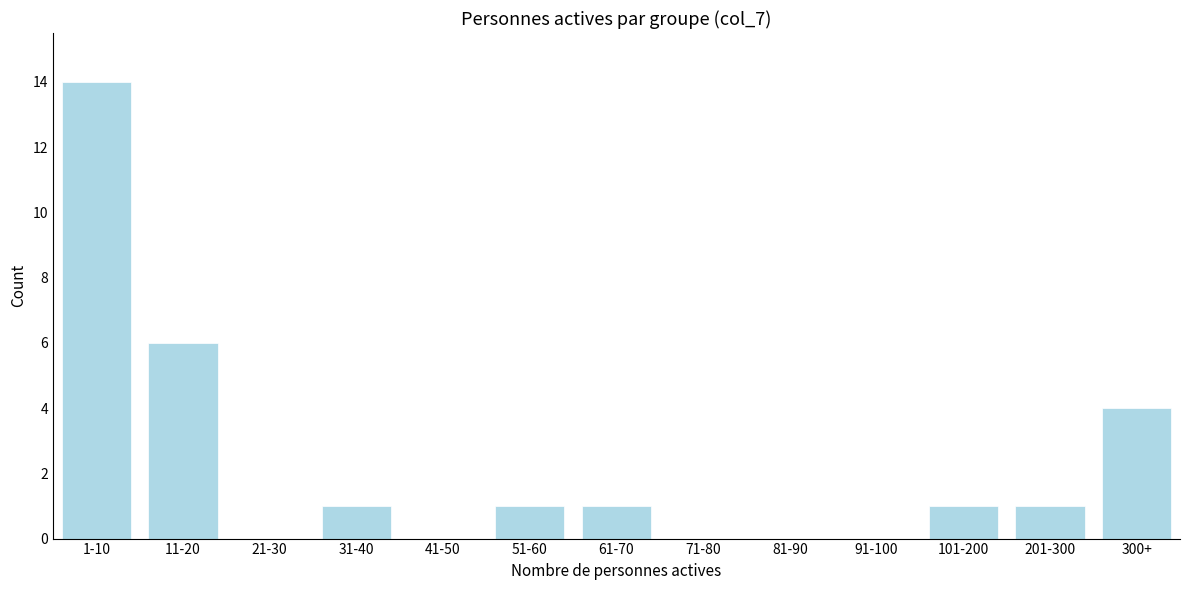

Reading left to right, extract all data points from this chart.

1-10=14	11-20=6	21-30=0	31-40=1	41-50=0	51-60=1	61-70=1	71-80=0	81-90=0	91-100=0	101-200=1	201-300=1	300+=4